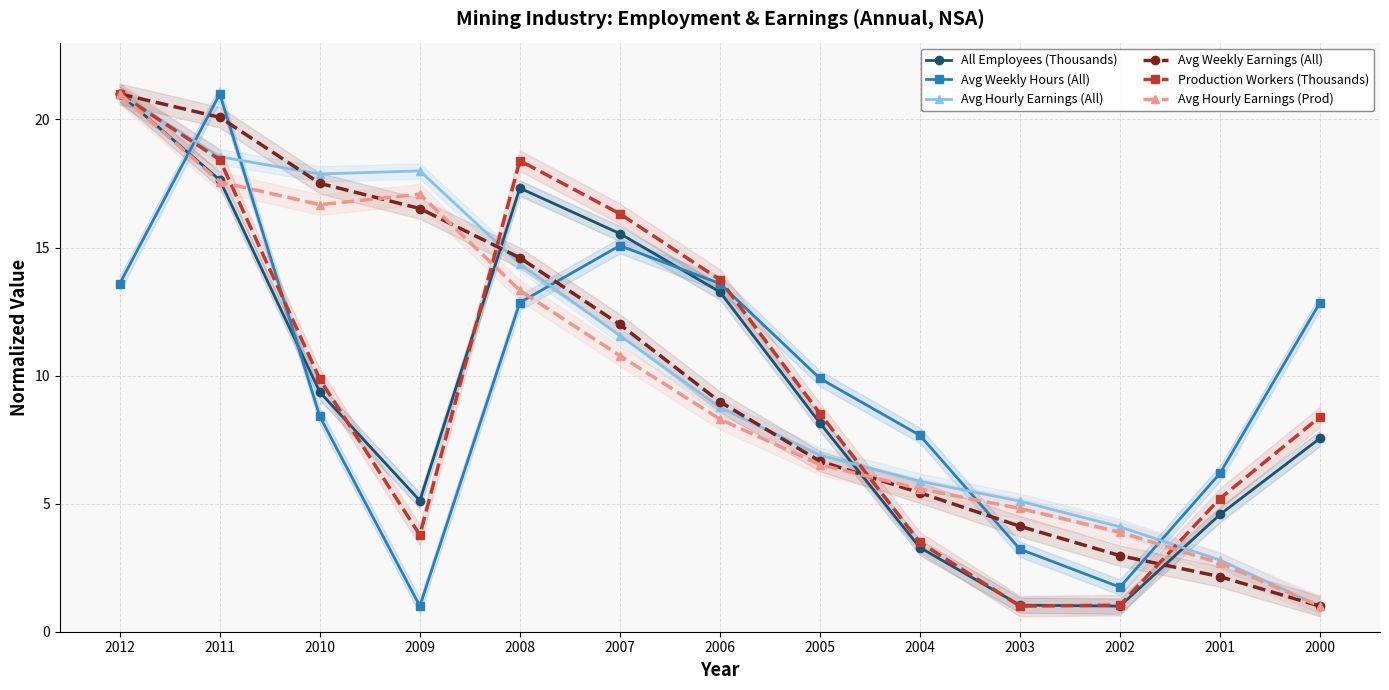

True or false: Avg Hourly Earnings (All) has a value of 18.0 at 2009.

True